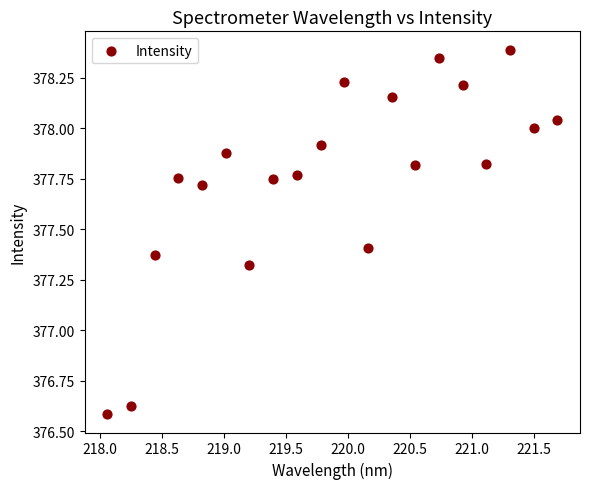

What is the range of X values (max minus min)?

3.6